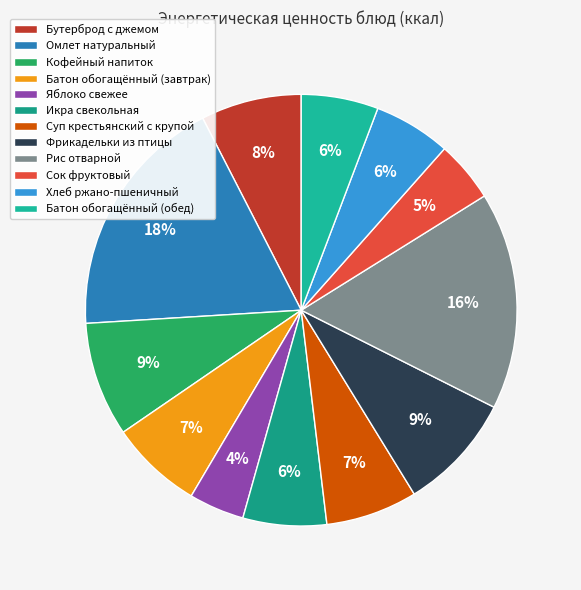

The Хлеб ржано-пшеничный slice represents 6% of the pie. True or false?

True